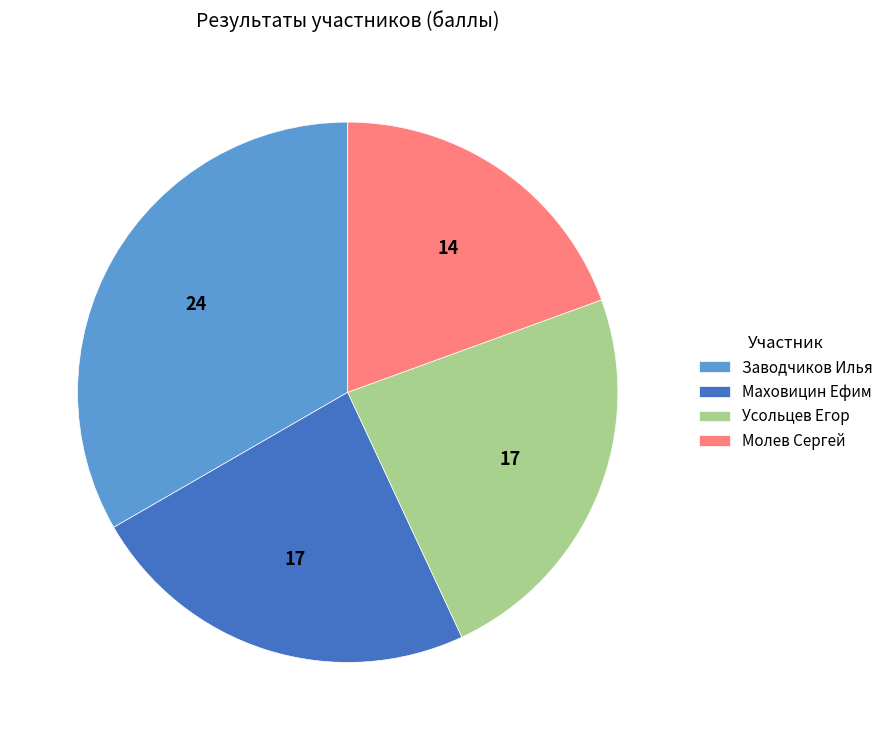

Is Усольцев Егор the majority of the pie?

No